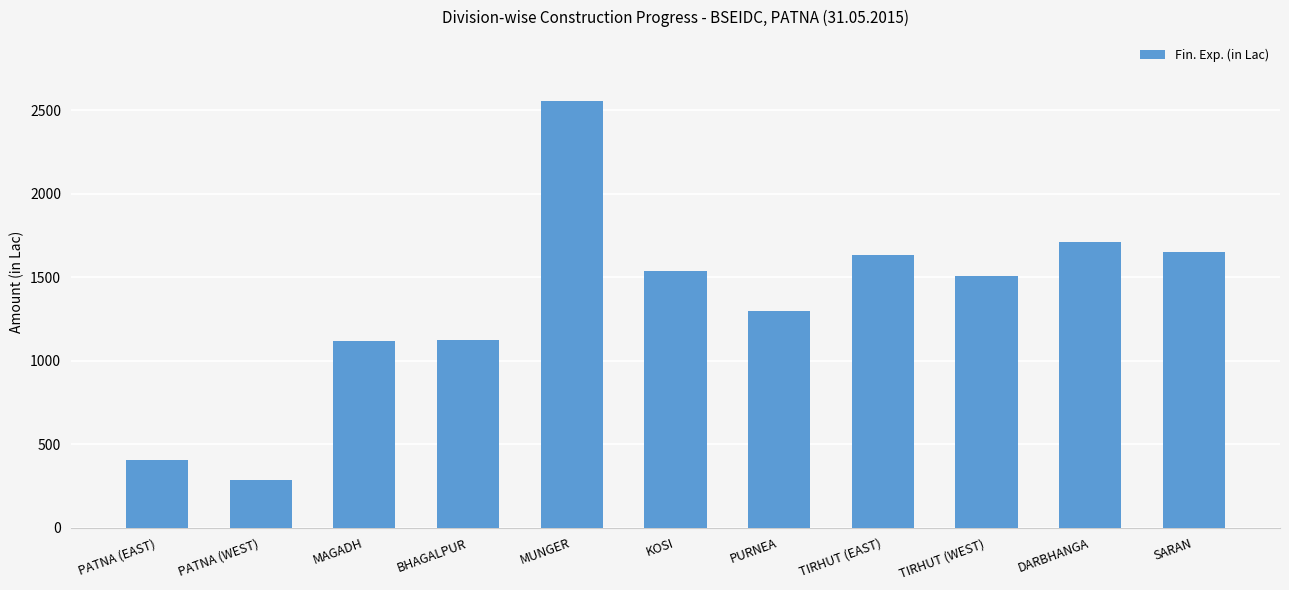

What is the label of the 10th bar from the left?

DARBHANGA